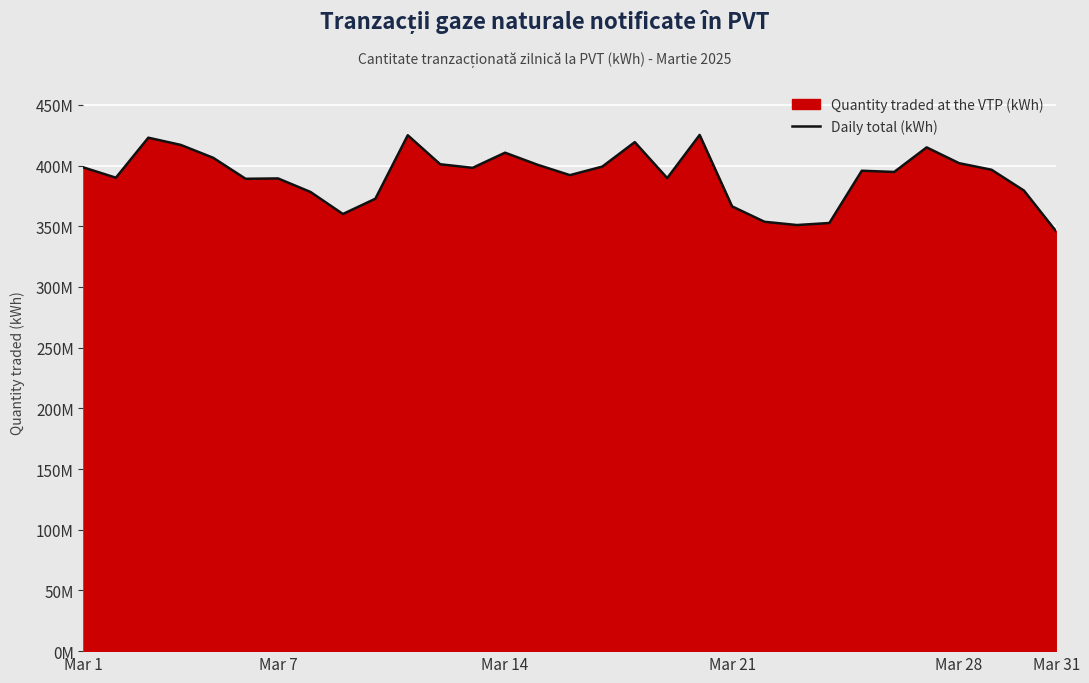

The value at 11 is 401031661.7. True or false?

True